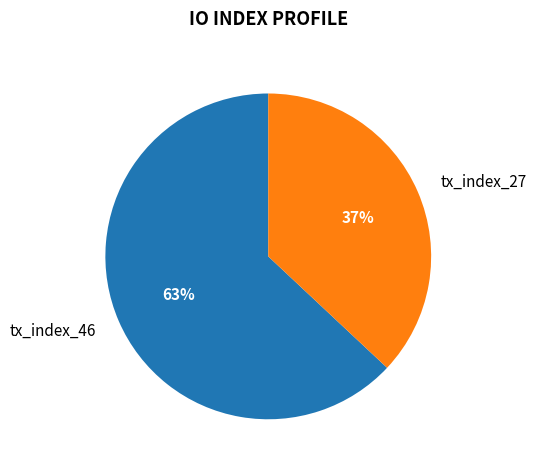

Approximately how many times larger is the value at tx_index_27 compared to tx_index_46?

0.6